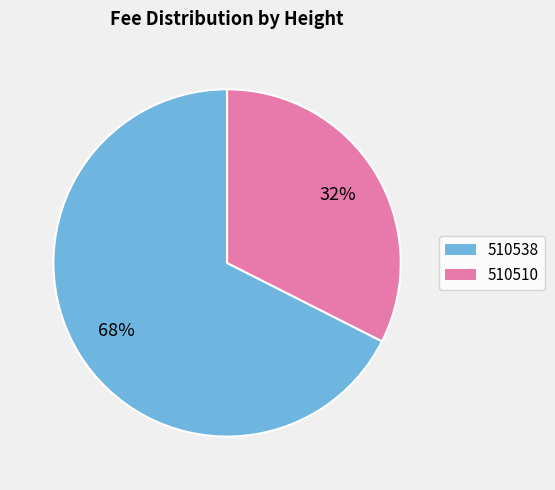

What is the largest slice in the pie chart?

510538